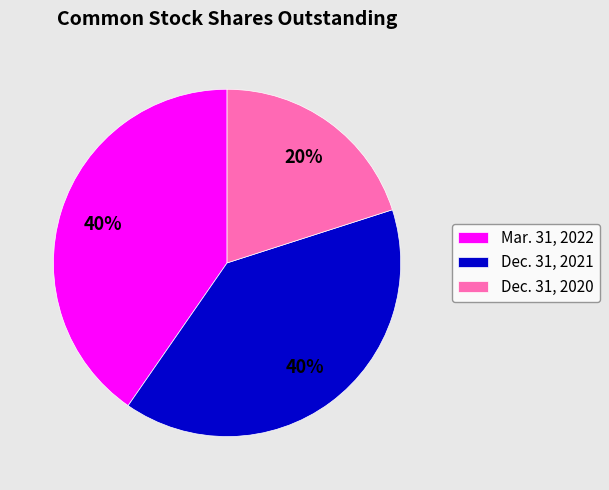

What percentage is the Dec. 31, 2021 slice, to the nearest percent?

40%